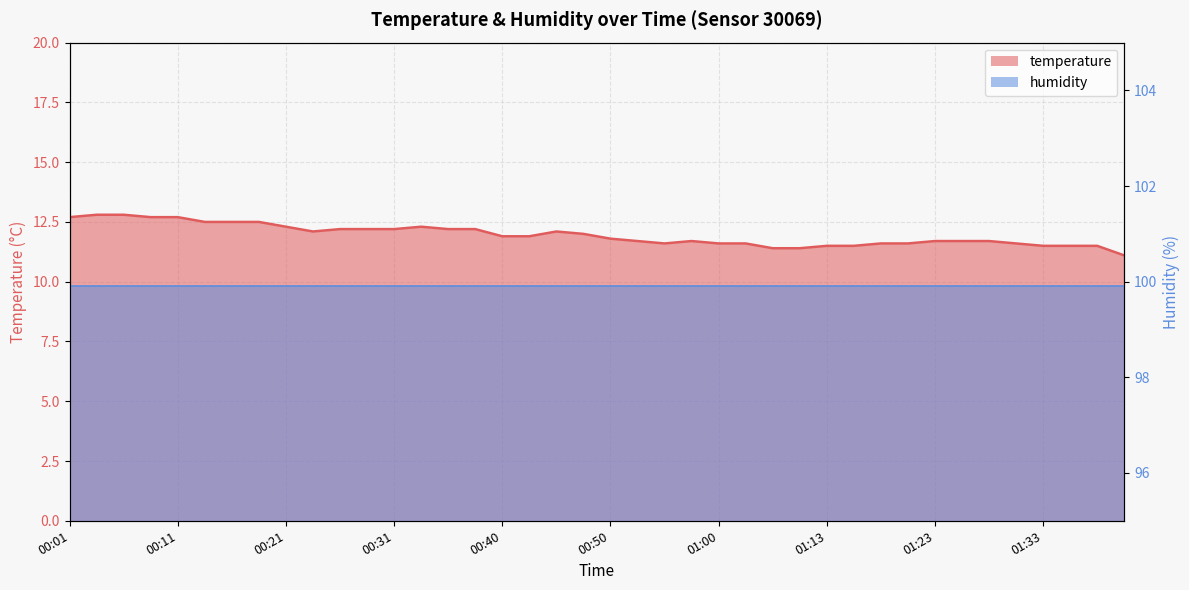

Where is the data nearest to the value 11?

01:40